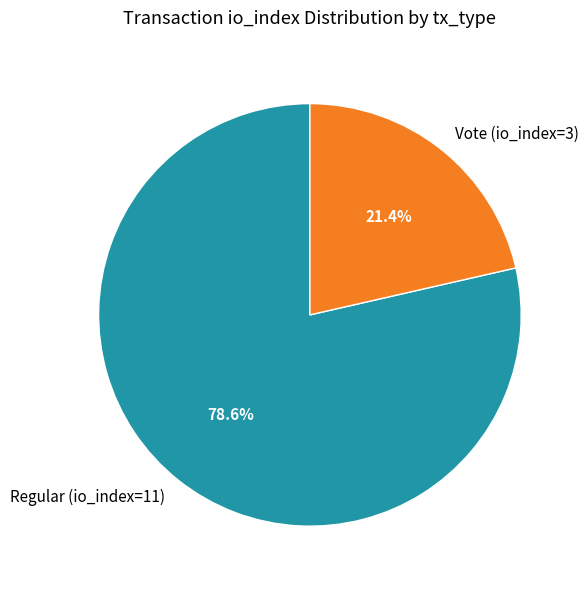

Does Regular (io_index=11) represent more than half of the total?

Yes